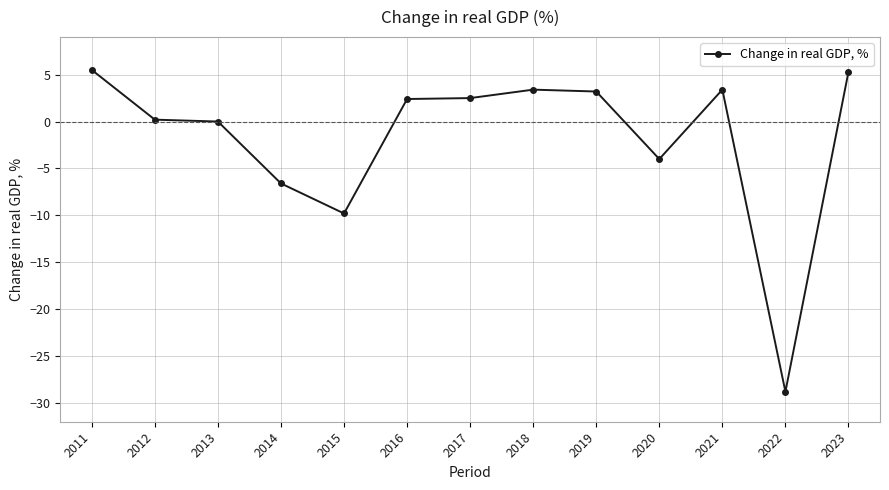

Which category has the lowest value across all series?

2022